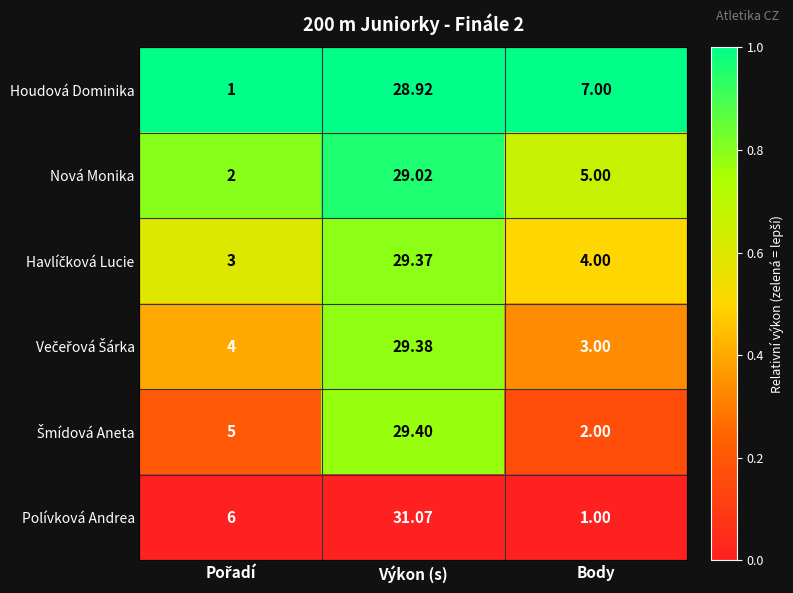

At which category is the sum across all series the highest?

Výkon (s)